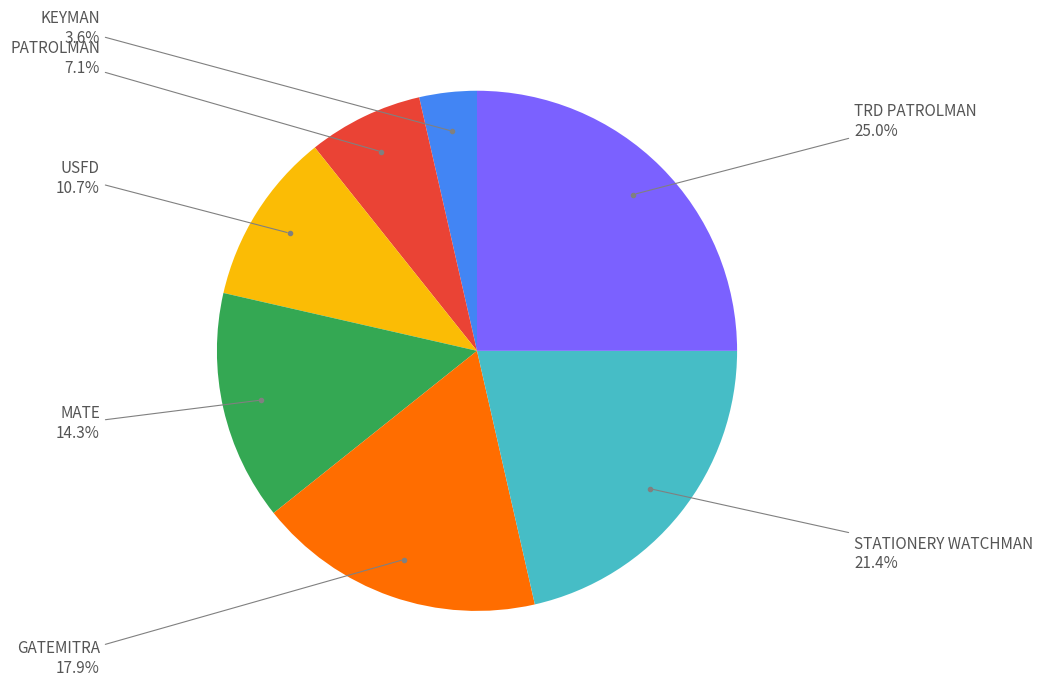

Count the number of slices in the pie.

7